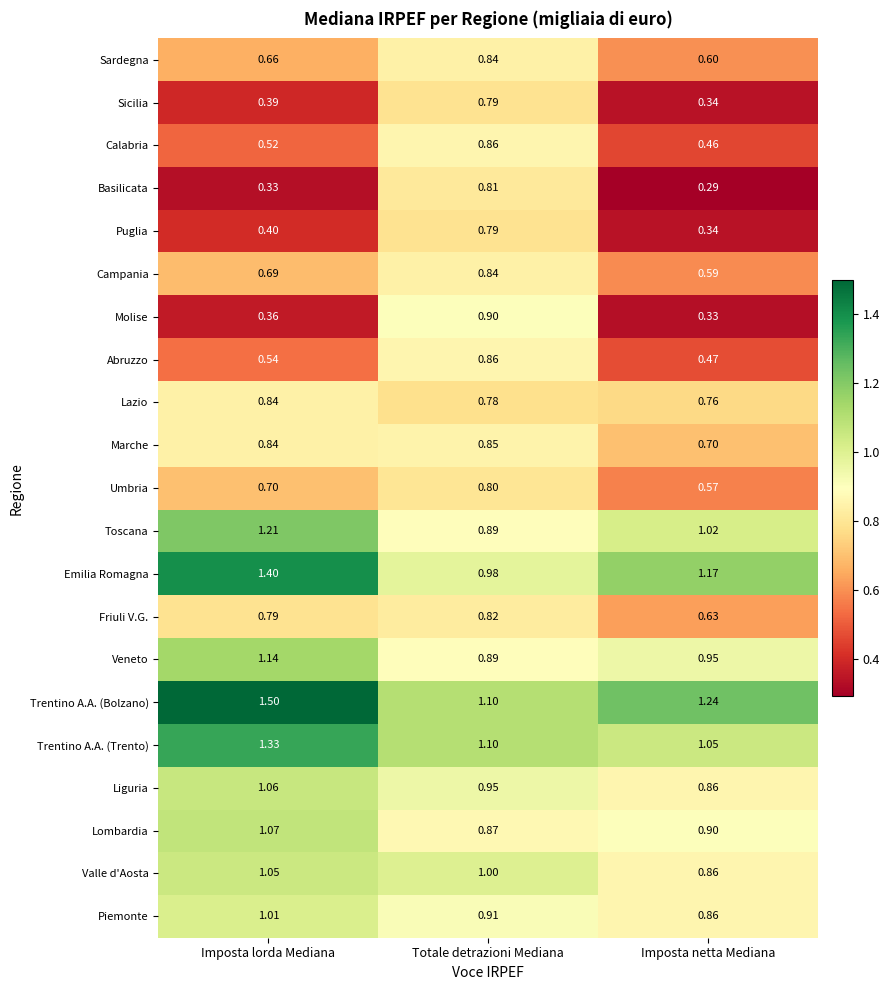

Which category has the highest value in the Lazio series?

Imposta lorda Mediana